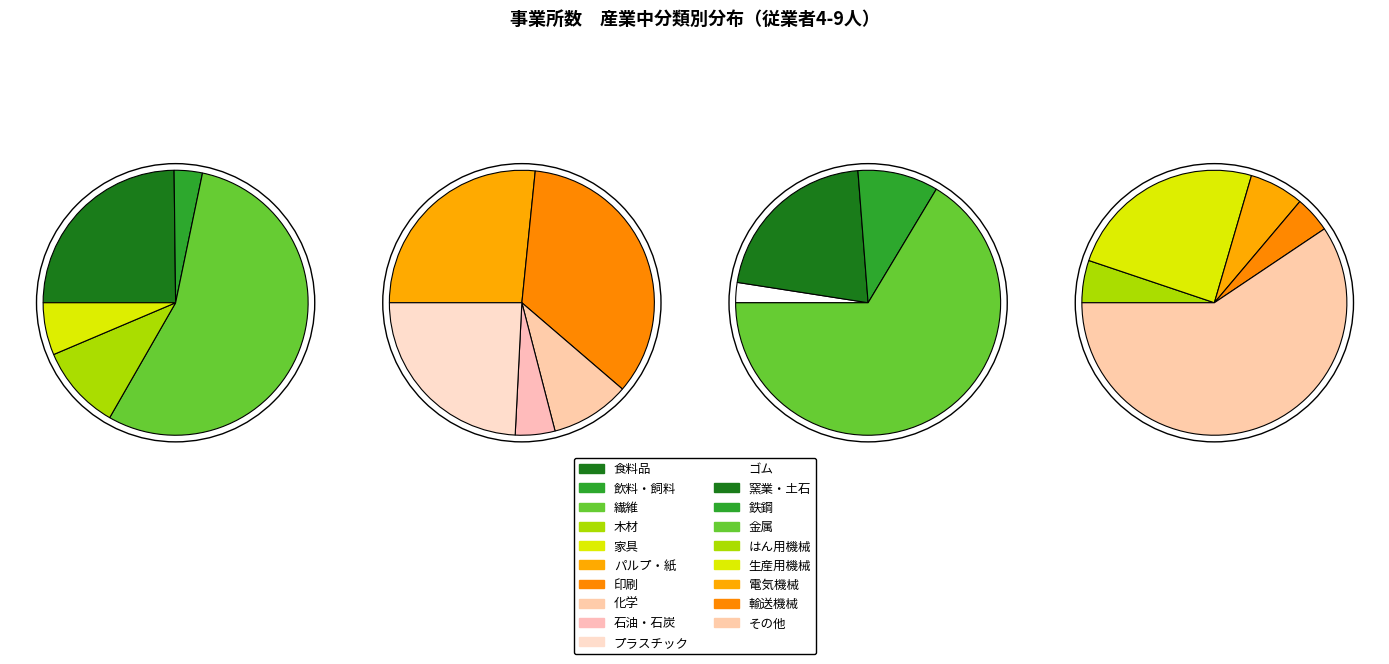

Combined, do 石油・石炭 and プラスチック account for over 50%?

No